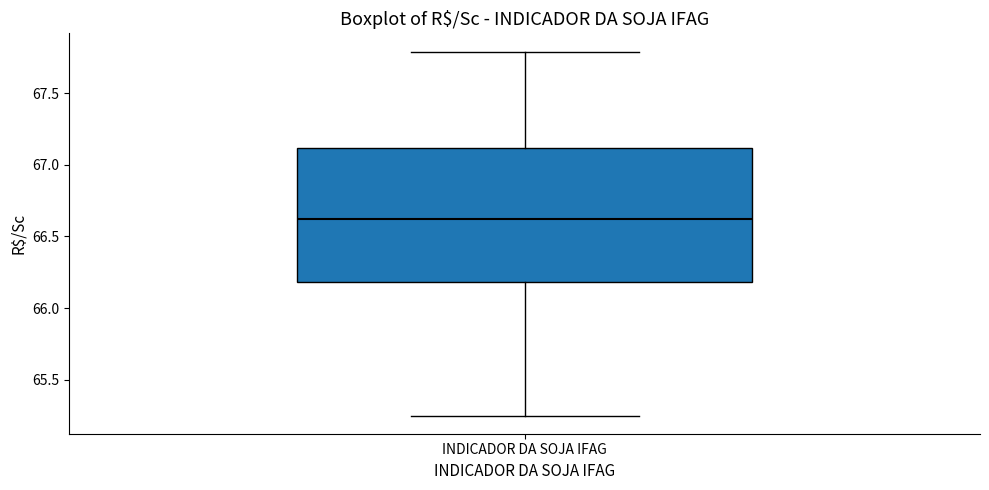

Read this box plot against the y-axis: the position of the median line, the range covered by the box, and the ends of both whiskers. The values are not printed on the chart, so give them approximately, as read against the axis.

median 66.60, box 66.20 to 67.10, whiskers 65.25 to 67.80